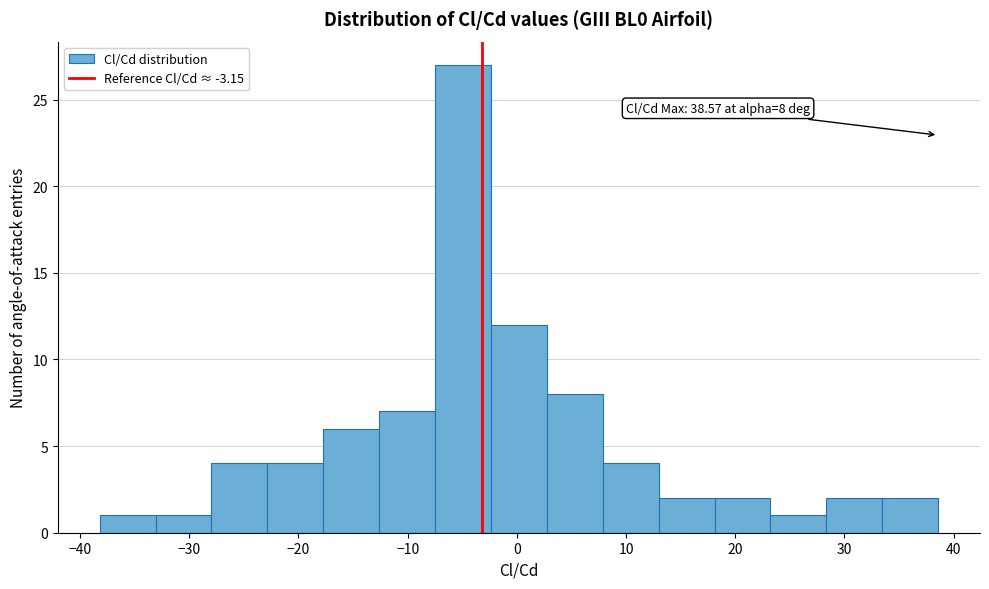

Over which range of the x-axis is the bar tallest?

-7 to -2